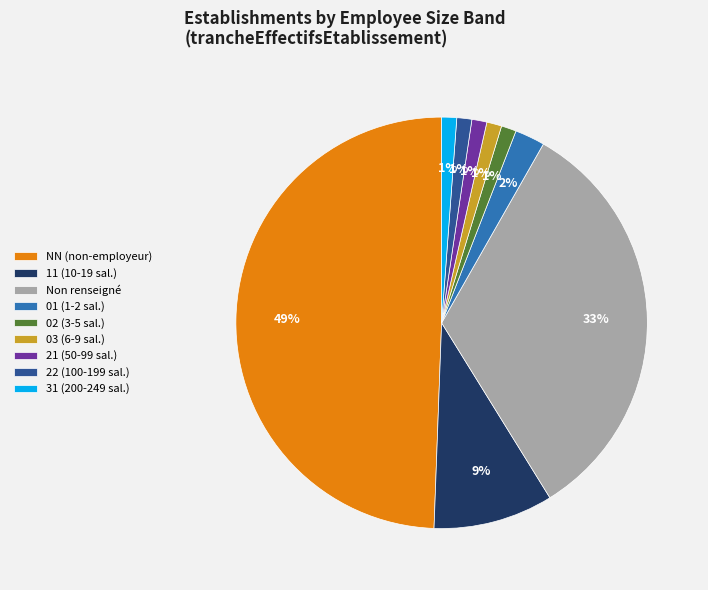

Do 02 (3-5 sal.) and 21 (50-99 sal.) together represent more than half of the pie?

No